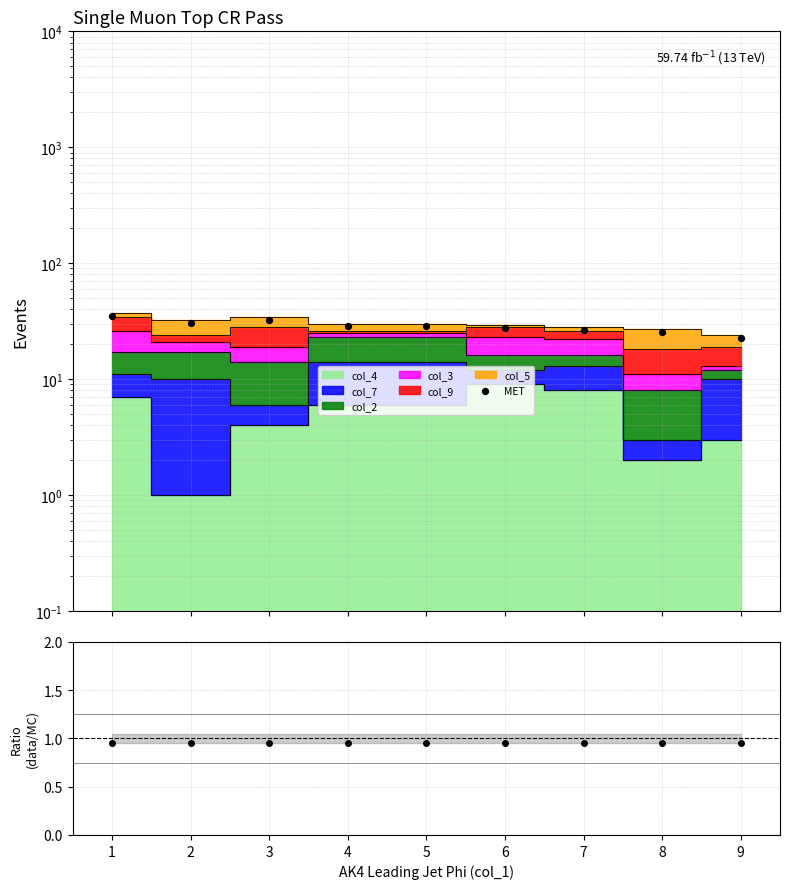

Which series contains the lowest Y value?

data/MC